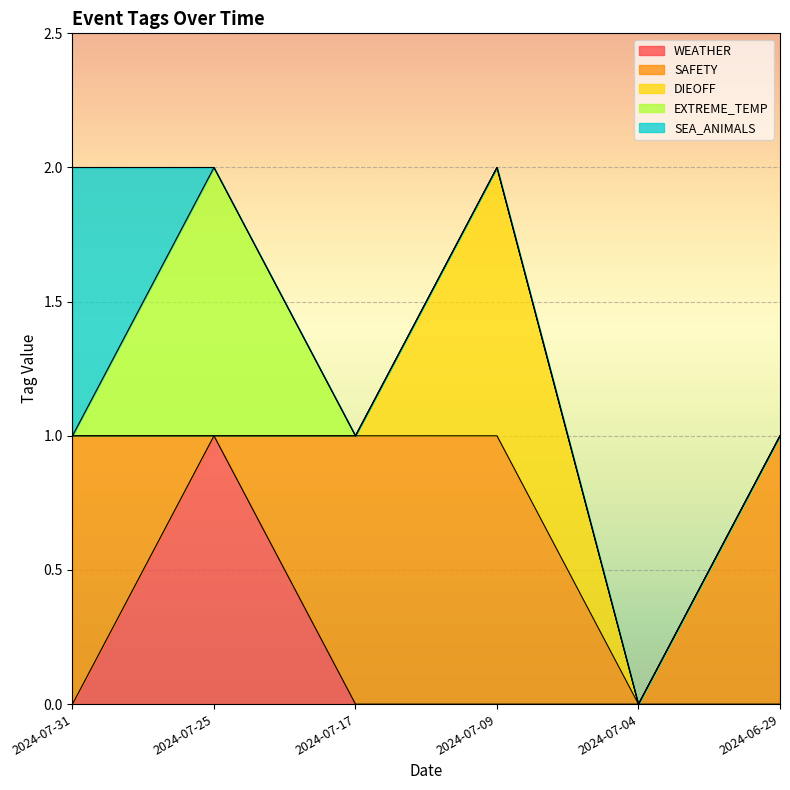

The SAFETY series shows 1 at 2024-07-17. True or false?

True